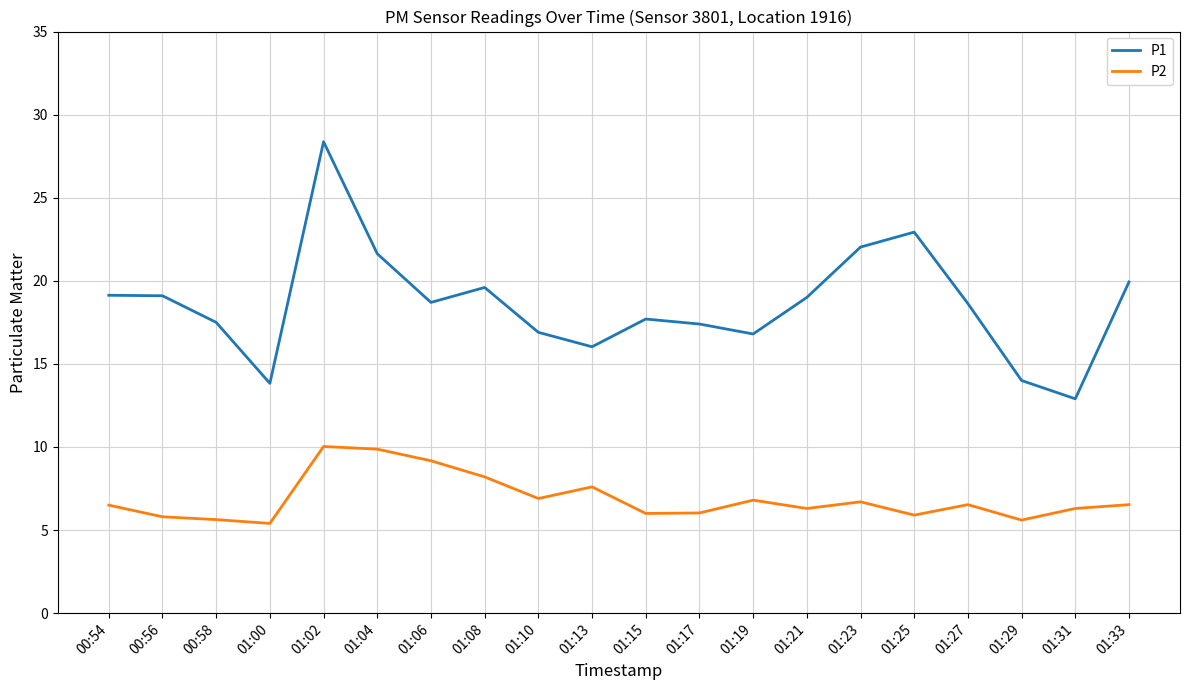

Which series has the widest spread of values?

P1